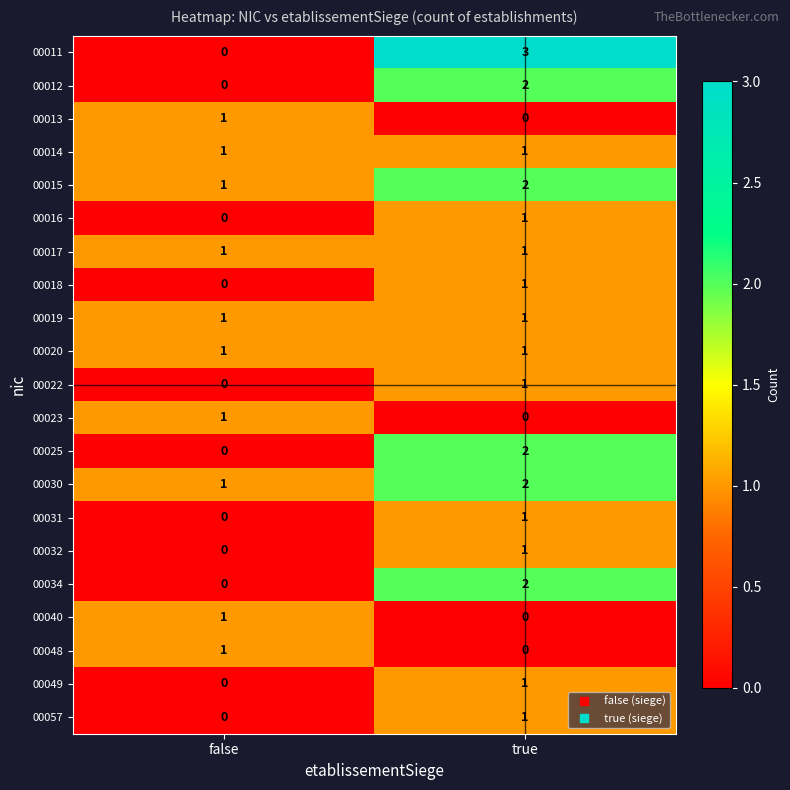

At which category is the sum across all series the highest?

true